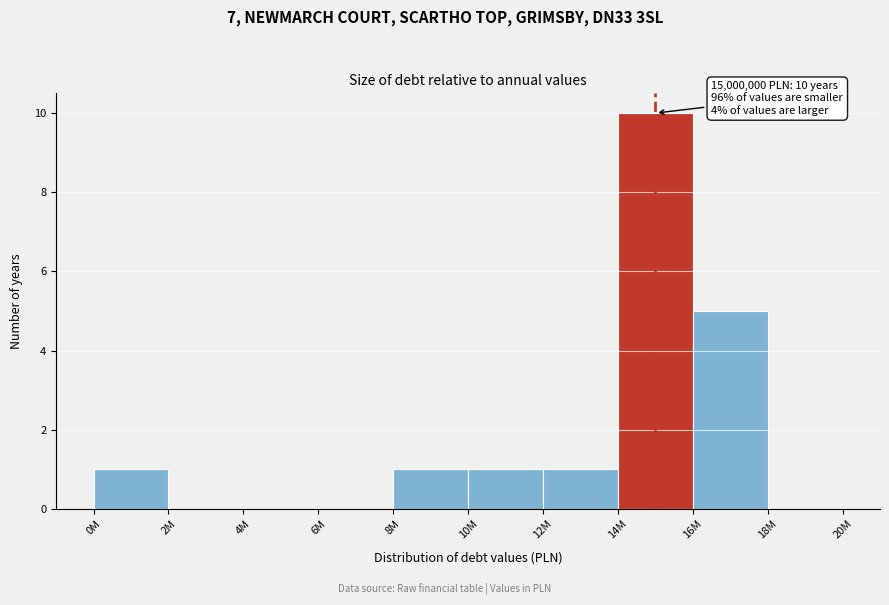

Reading right to left, extract all data points from this chart.

18M=0	16M=5	14M=10	12M=1	10M=1	8M=1	6M=0	4M=0	2M=0	0M=1